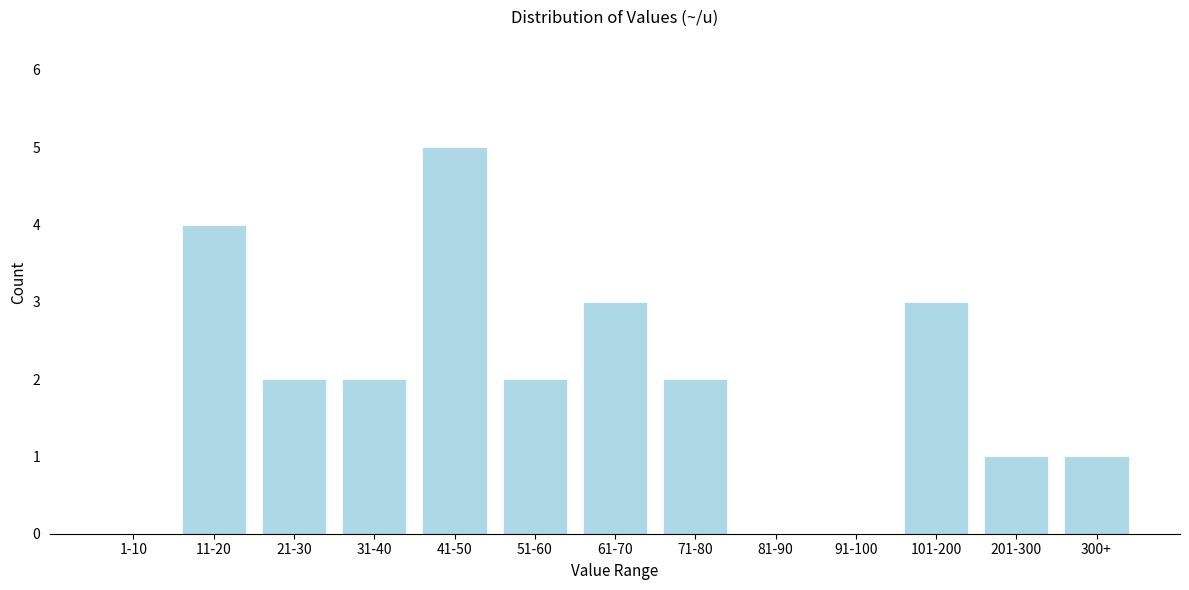

Reading right to left, what are all the values shown in this chart?

300+=1	201-300=1	101-200=3	91-100=0	81-90=0	71-80=2	61-70=3	51-60=2	41-50=5	31-40=2	21-30=2	11-20=4	1-10=0